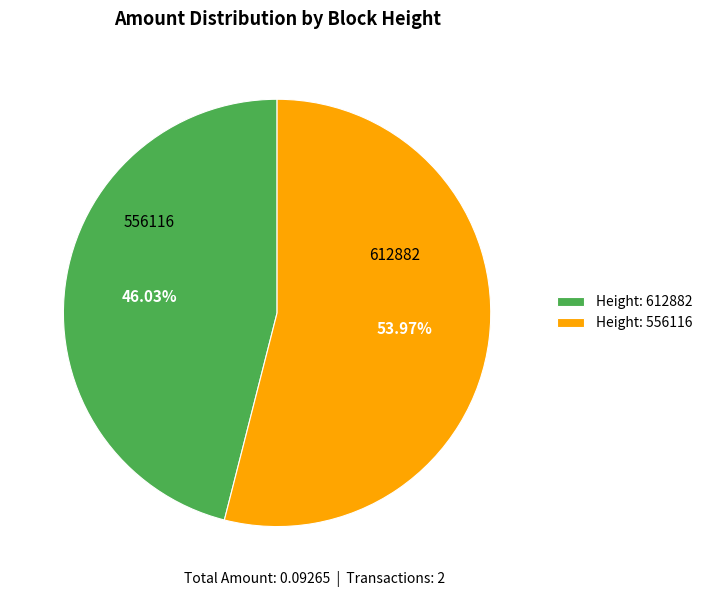

Which slice represents more than half of the pie?

Height: 556116